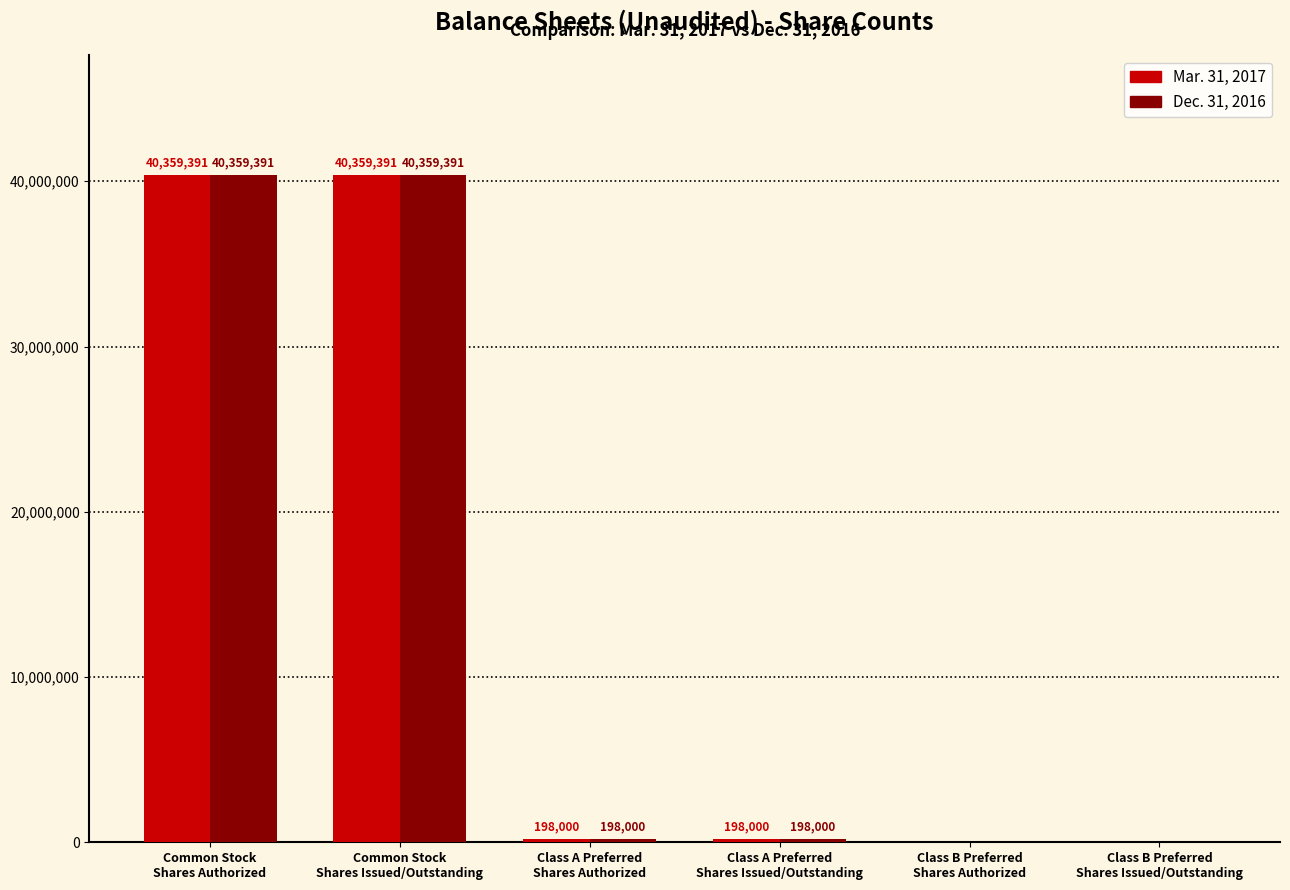

How many series are shown in this chart?

2